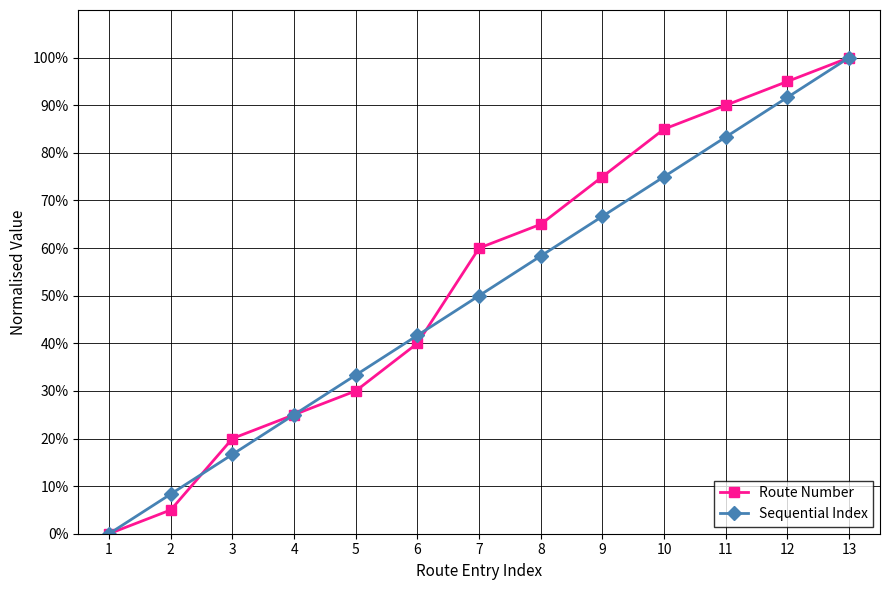

List the labels in order of Route Number value, largest first.

13, 12, 11, 10, 9, 8, 7, 6, 5, 4, 3, 2, 1